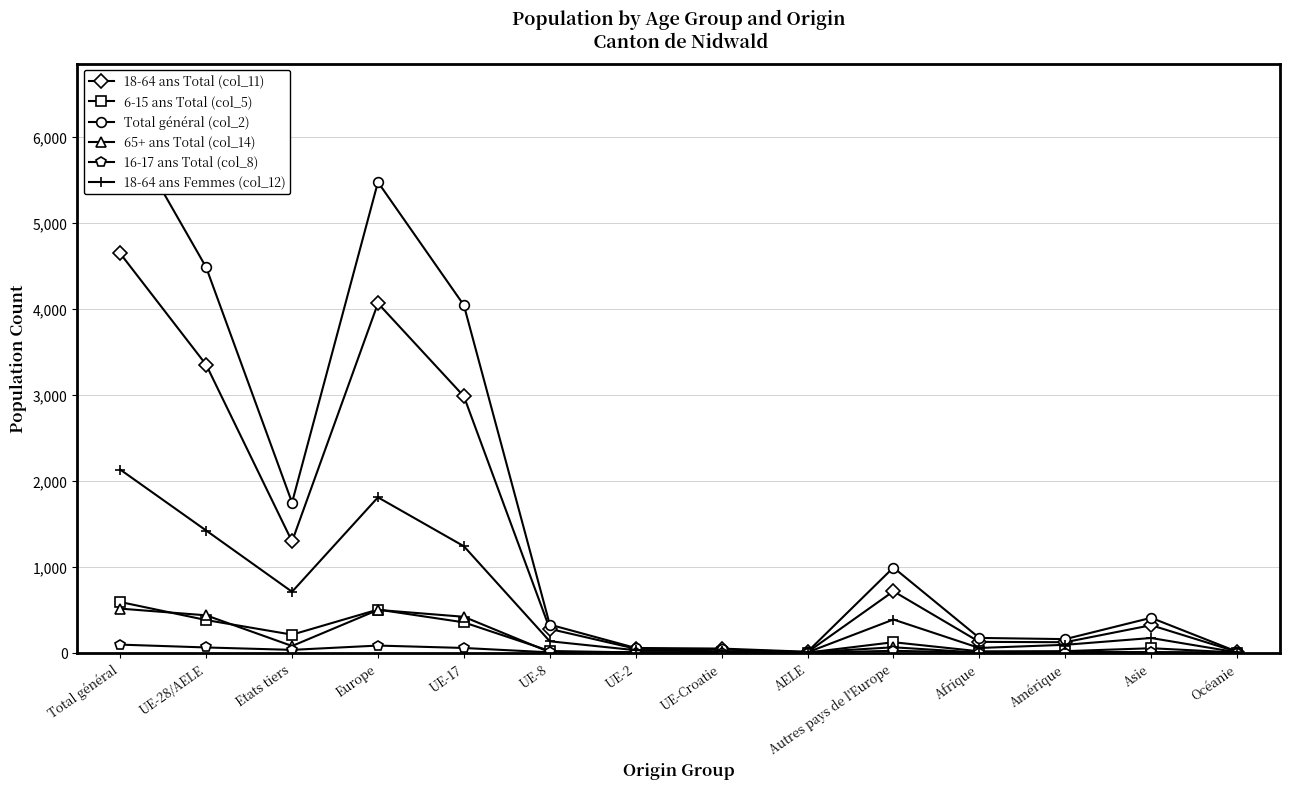

At which label does Total général (col_2) first exceed 406?

Total général